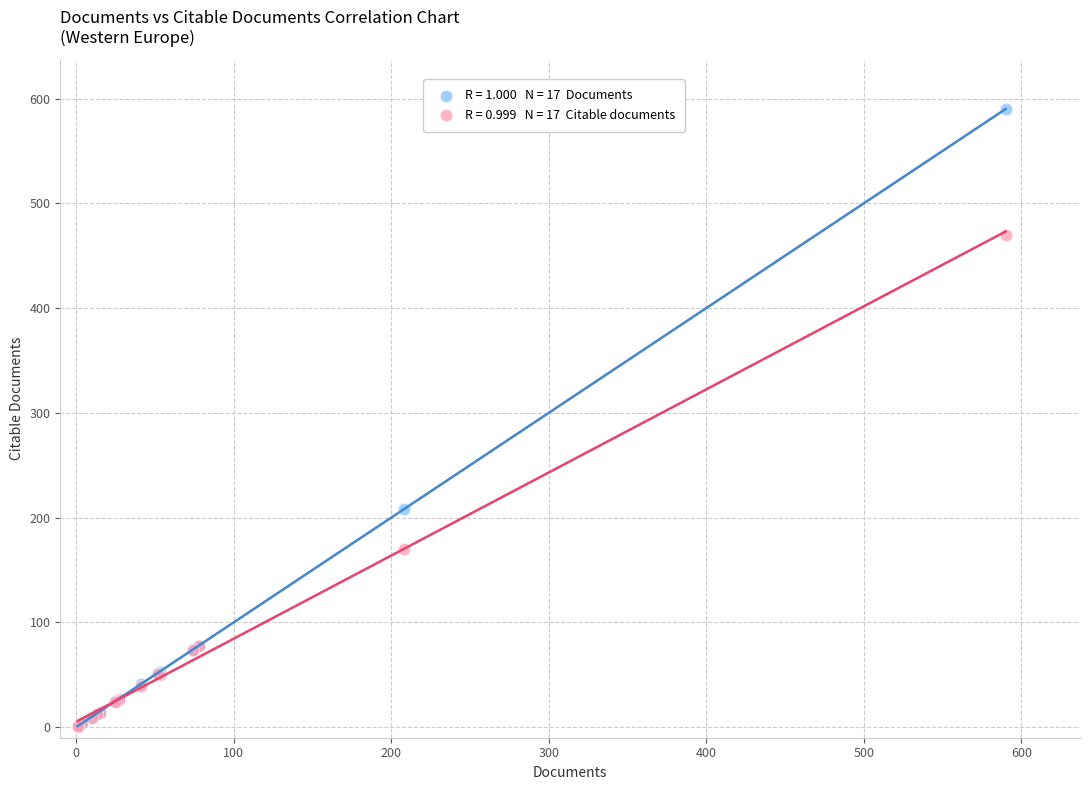

Across all series, what Y value is closest to 295?

208